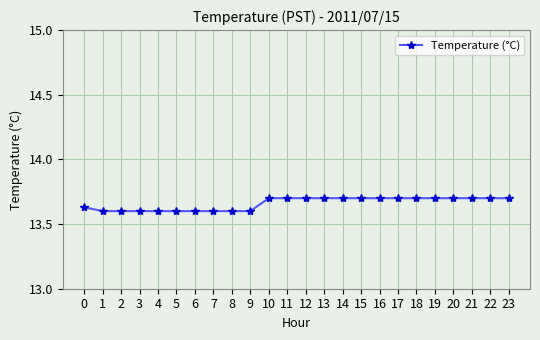

What is the ratio of the value at 17 to the value at 7?

1.0